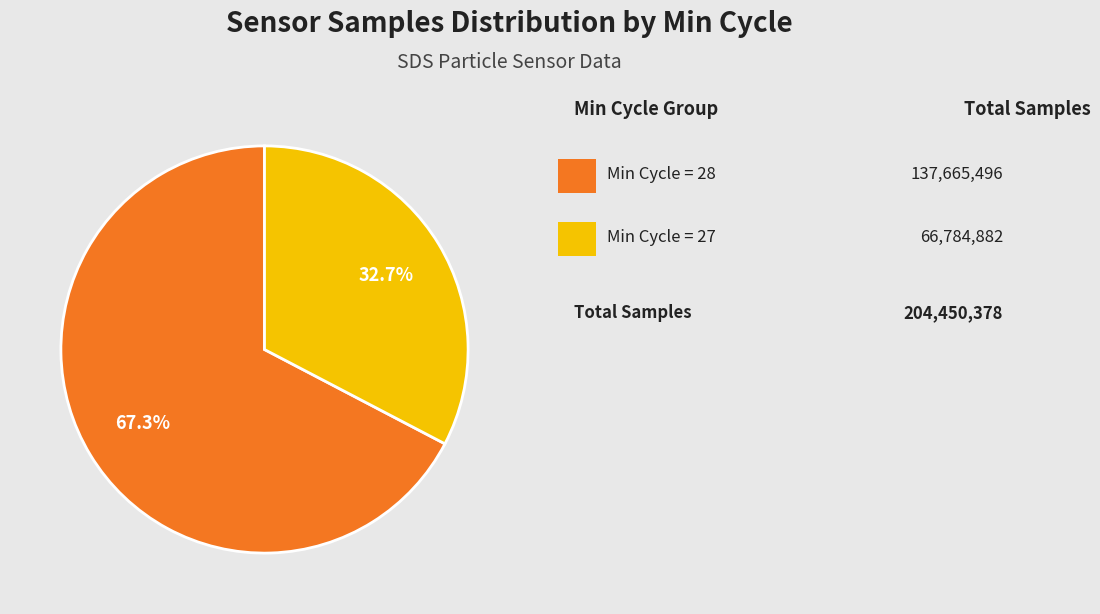

Does any single category account for the majority?

Yes